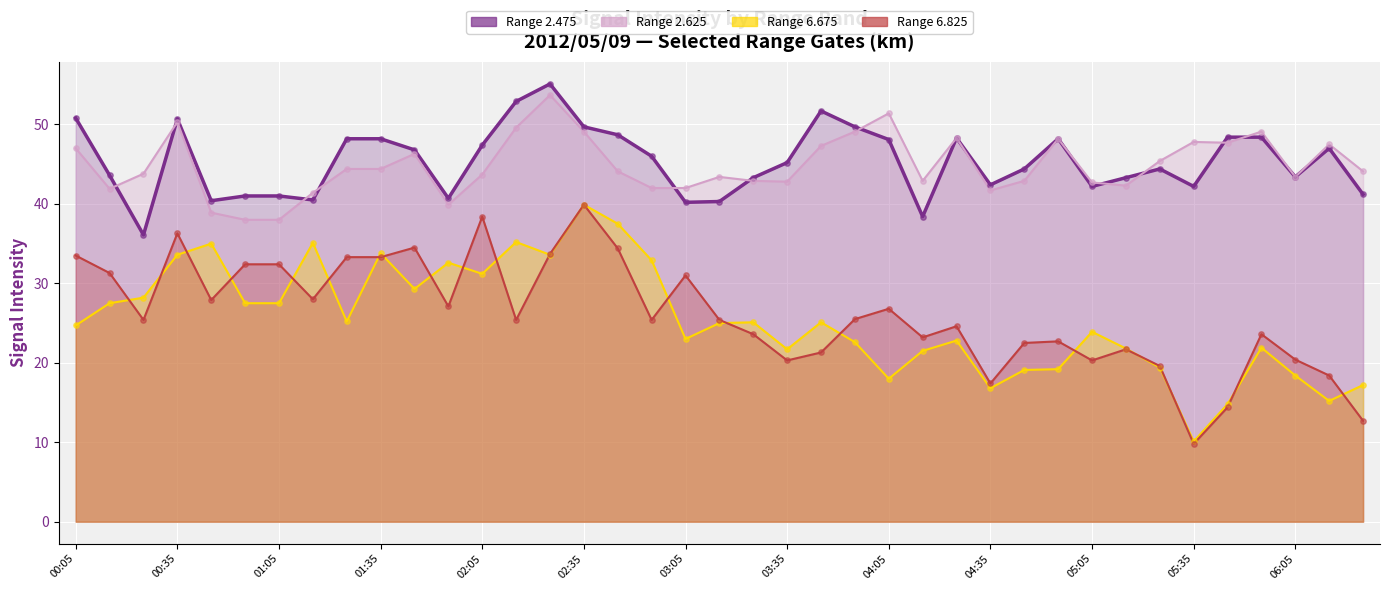

Which series has the widest spread of Y values?

6.825